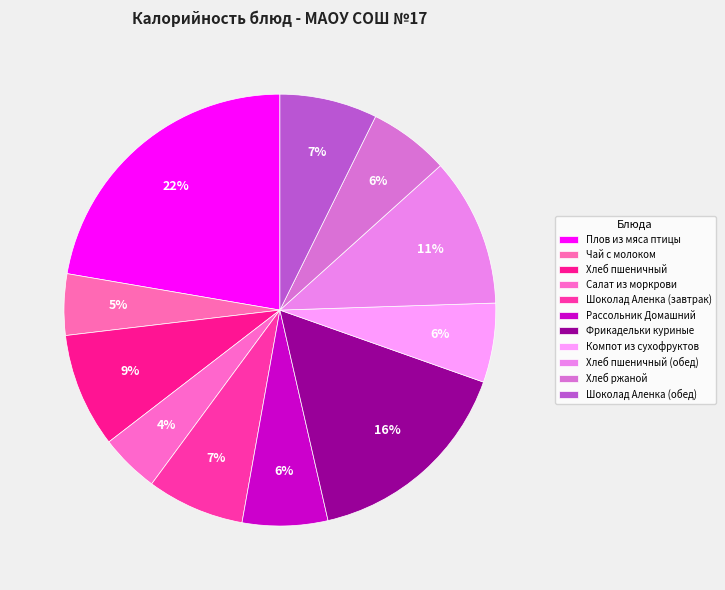

Does Хлеб пшеничный account for over 50% of the chart?

No